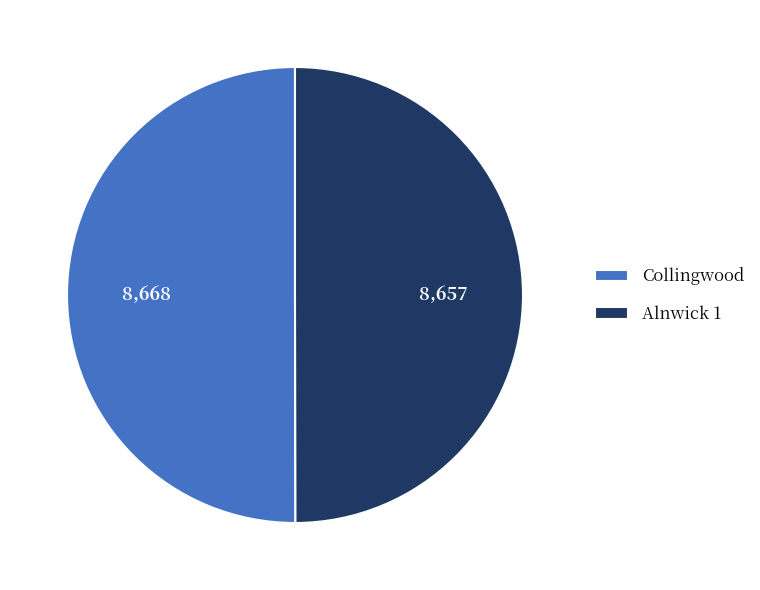

What is the ratio of the value at Alnwick 1 to the value at Collingwood?

1.0